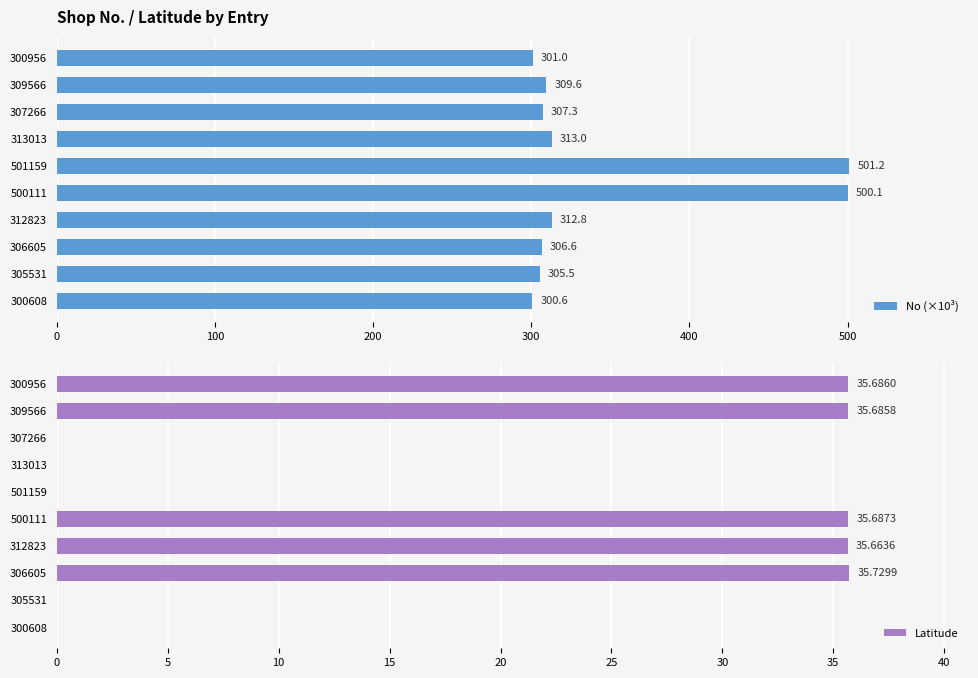

True or false: No (×10³) has a value of 500.1 at 500111.

True